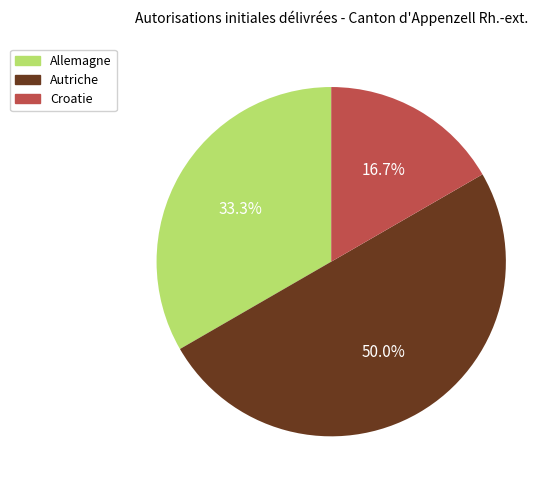

Is Allemagne the majority of the pie?

No